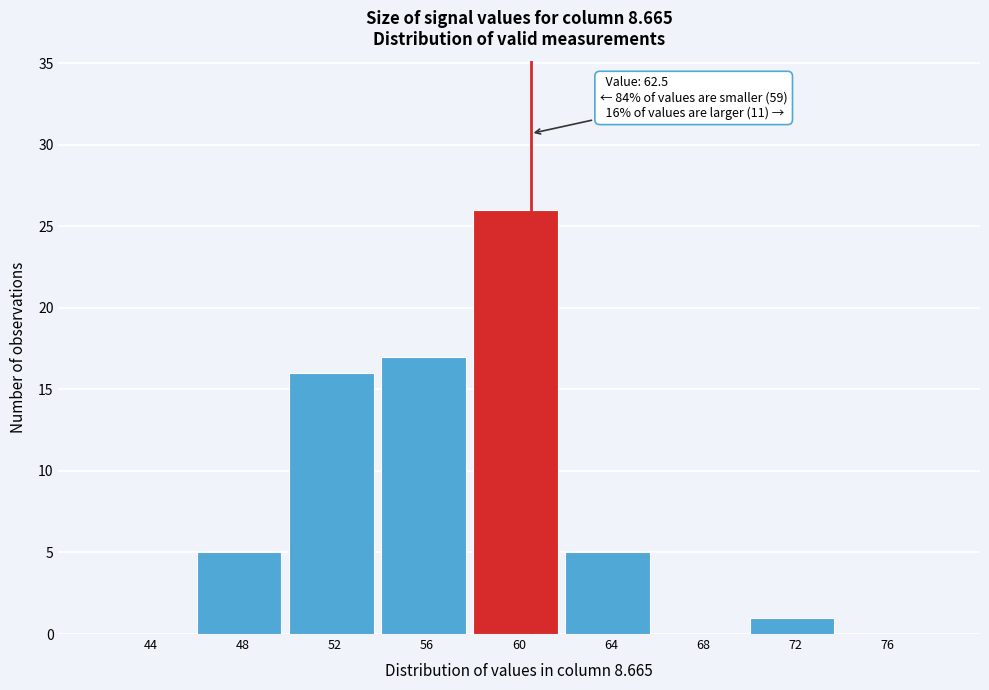

Reading left to right, transcribe all the data shown in this chart.

44=0	48=5	52=16	56=17	60=26	64=5	68=0	72=1	76=0